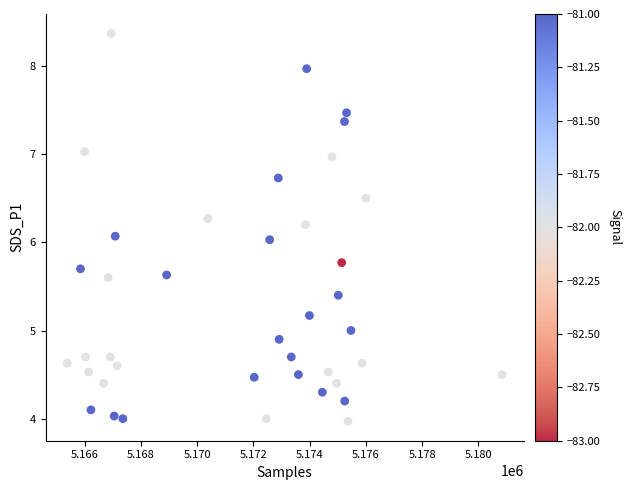

What is the range of Y values (max minus min)?

4.4